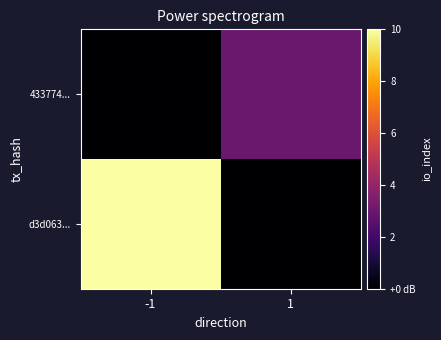

How many series are shown in this chart?

2